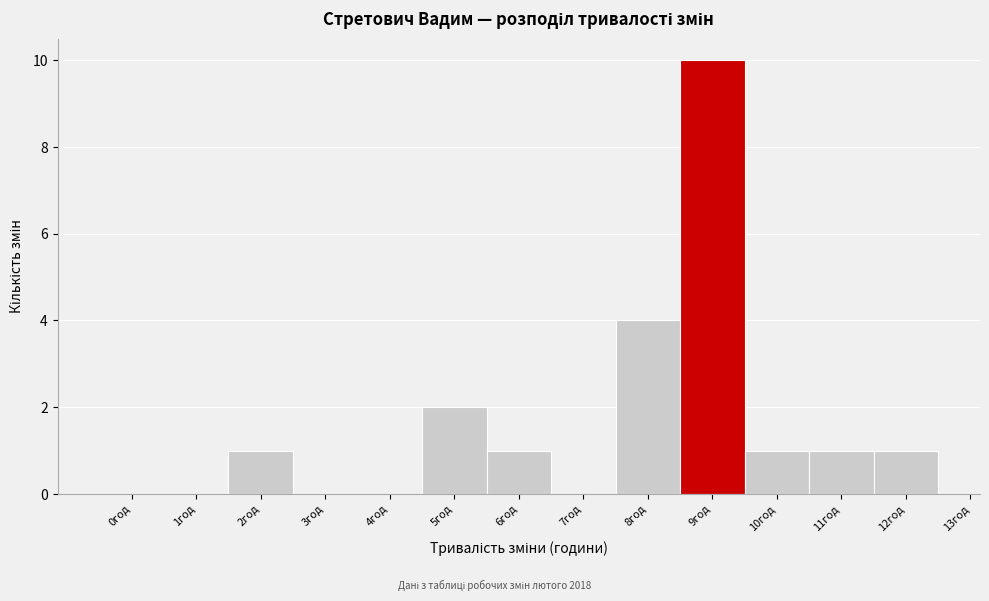

Reading left to right, transcribe all the data shown in this chart.

0год=0	1год=0	2год=1	3год=0	4год=0	5год=2	6год=1	7год=0	8год=4	9год=10	10год=1	11год=1	12год=1